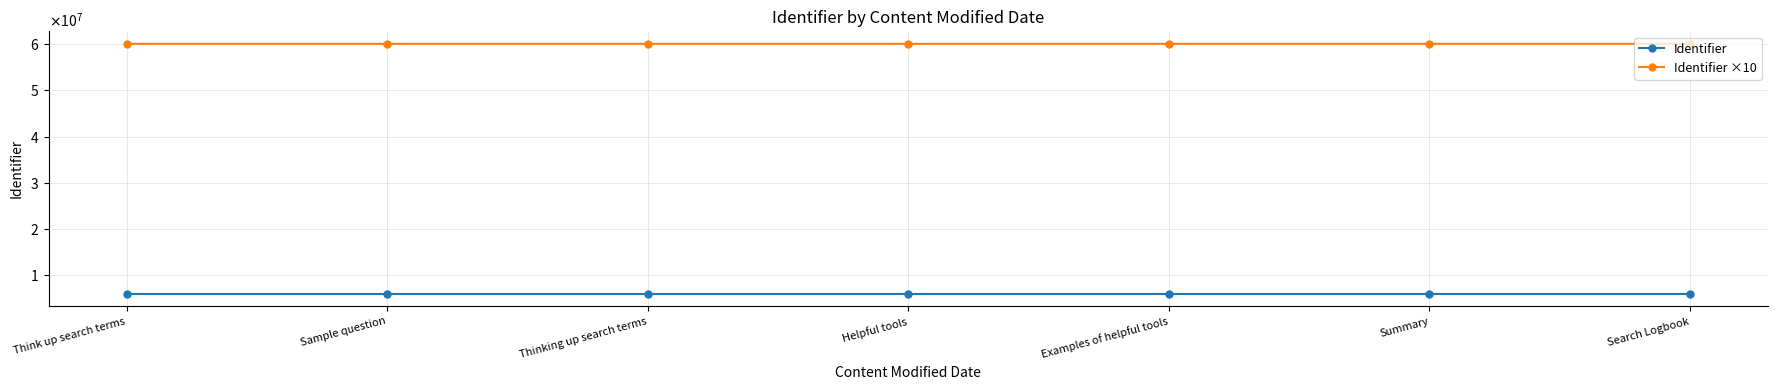

Between Helpful tools and Sample question, which is larger?

Helpful tools